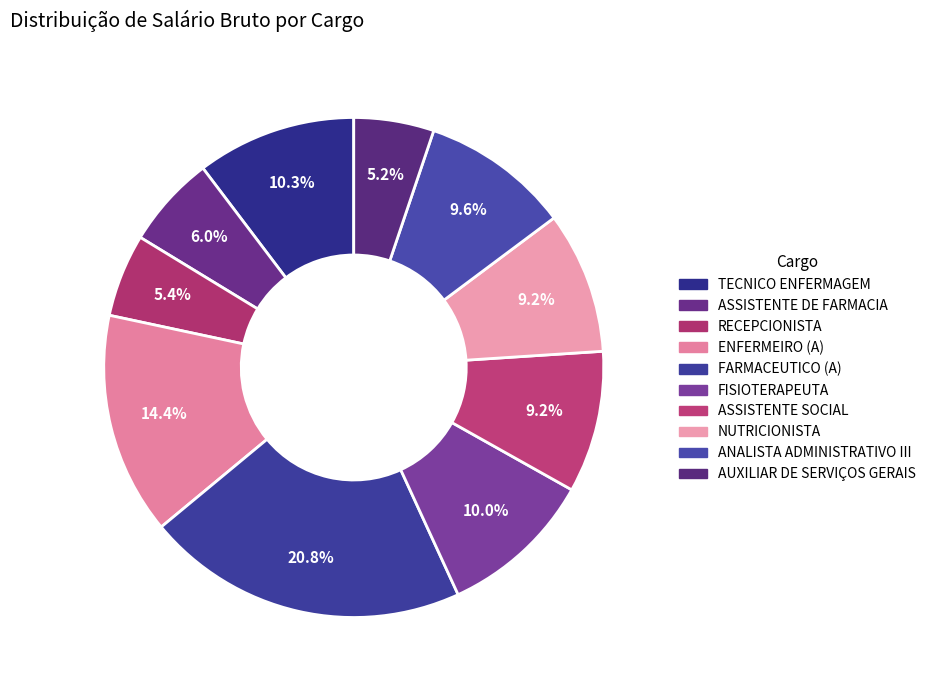

Count the number of slices in the pie.

10